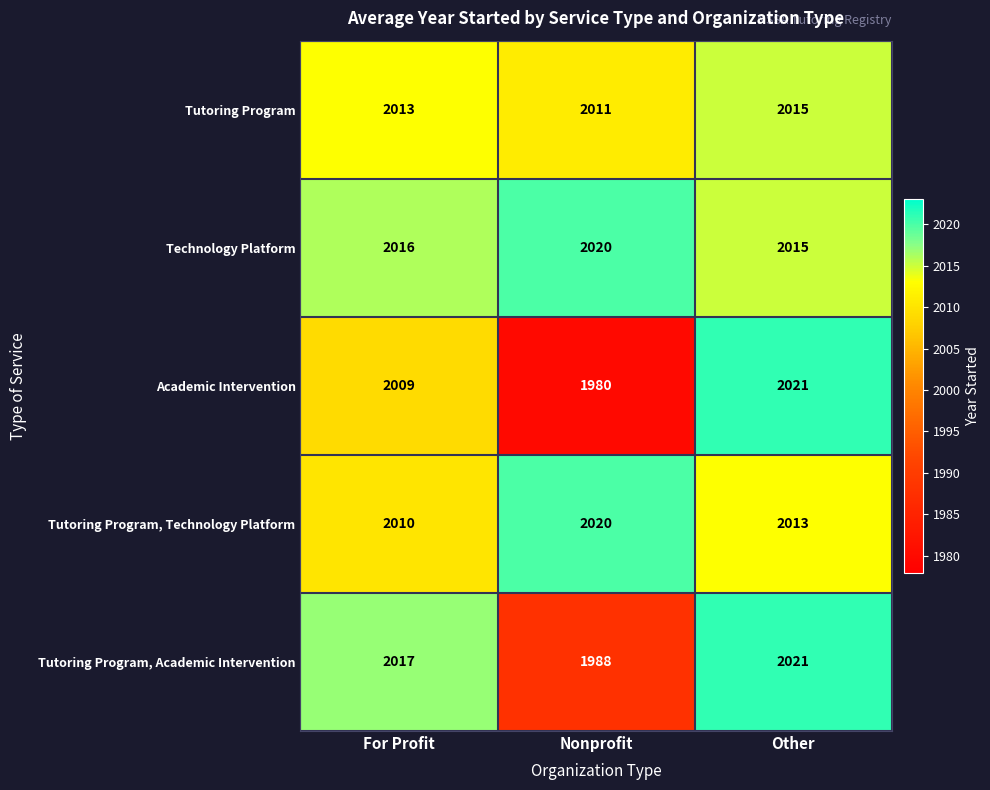

At which category does the chart reach its minimum across all series?

Nonprofit